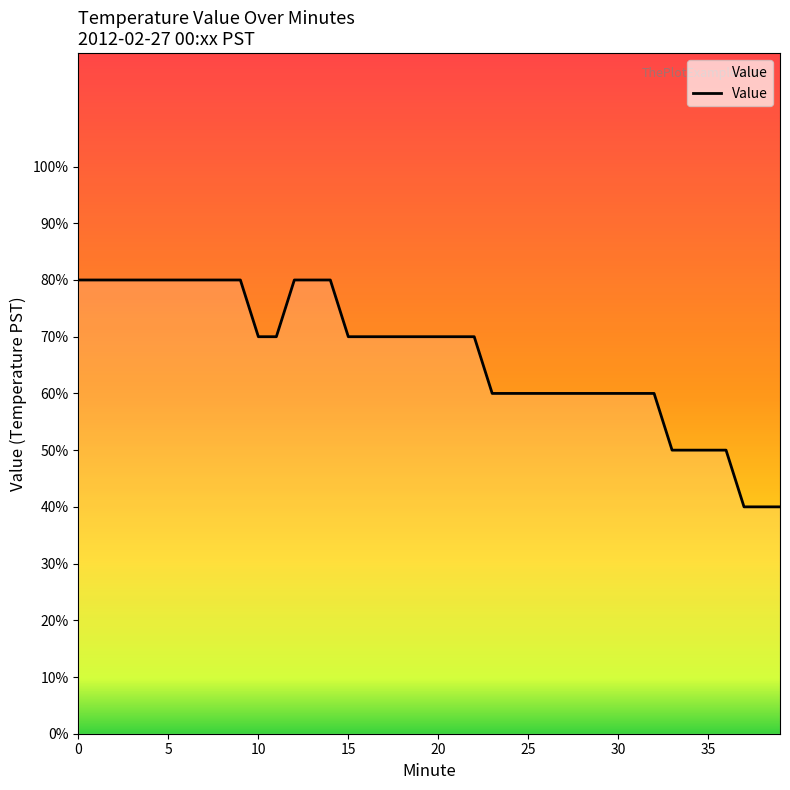

Is this an area chart (filled region under the line)?

Yes